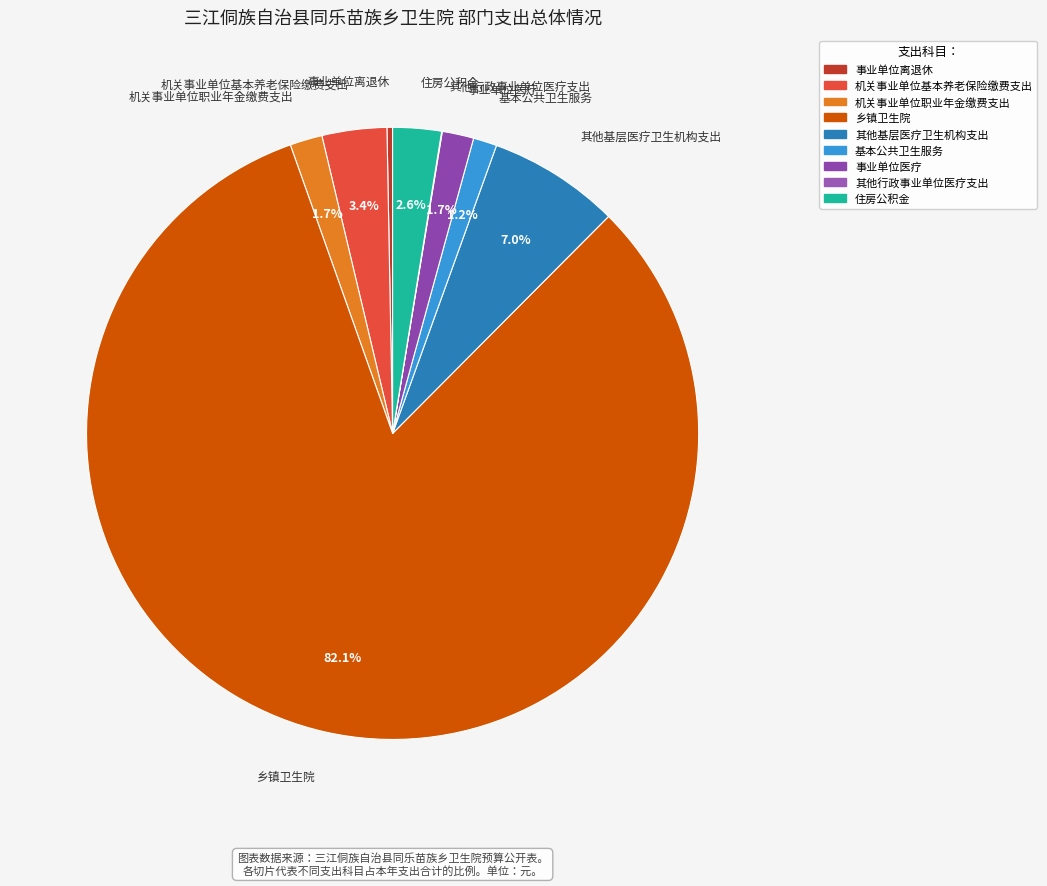

Approximately how many times larger is the value at 机关事业单位职业年金缴费支出 compared to 事业单位离退休?

5.8